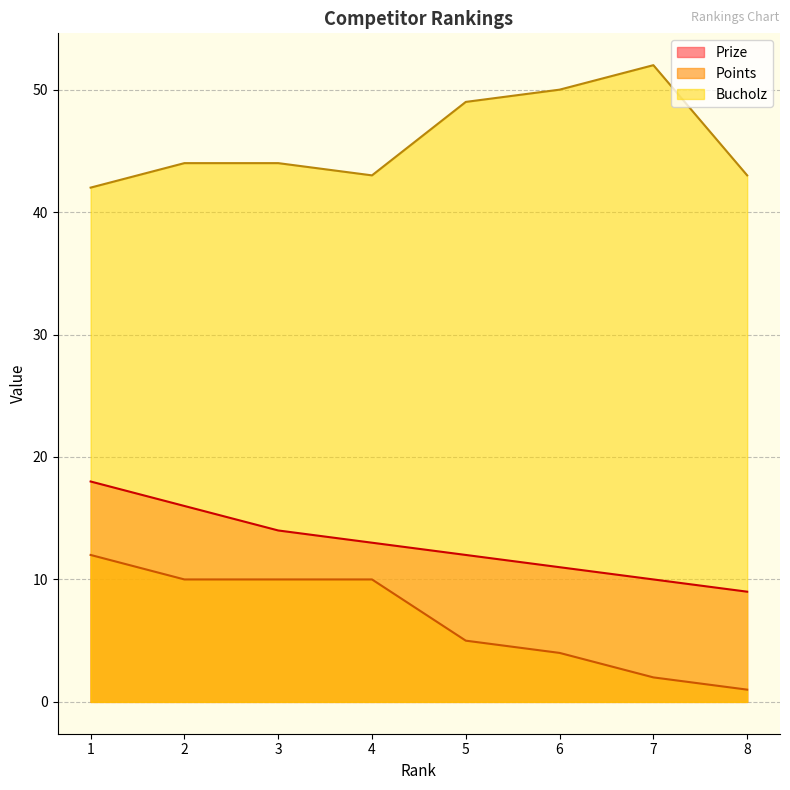

What is the difference between the maximum and second lowest values in the Prize series?

8